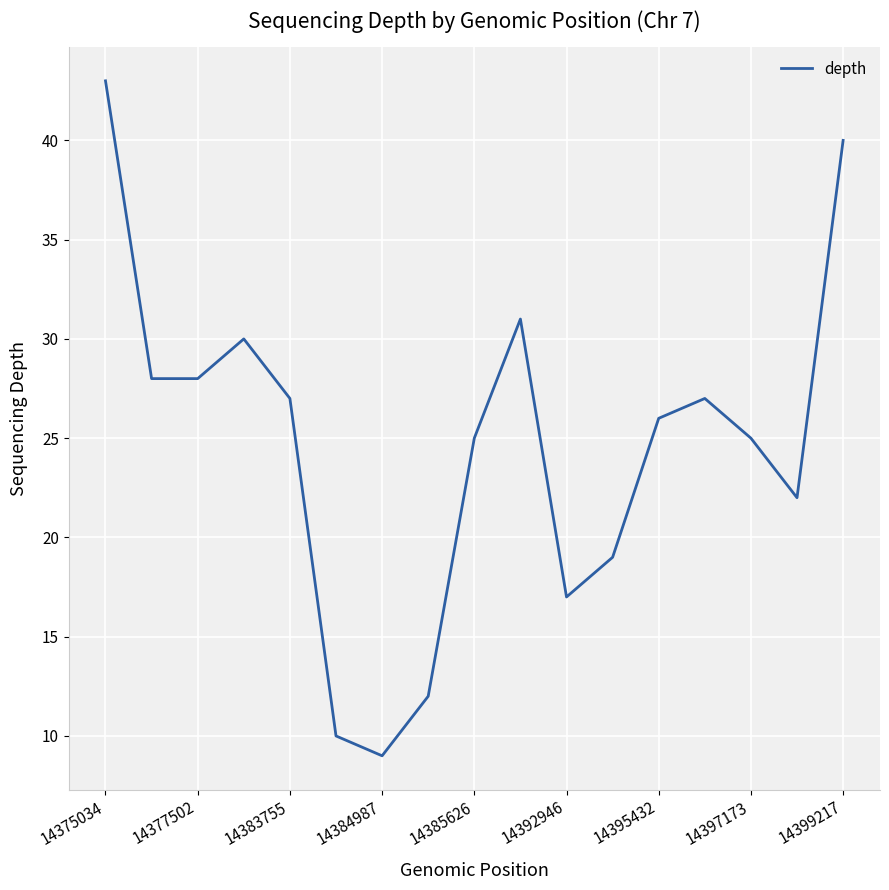

What is the average value?

25